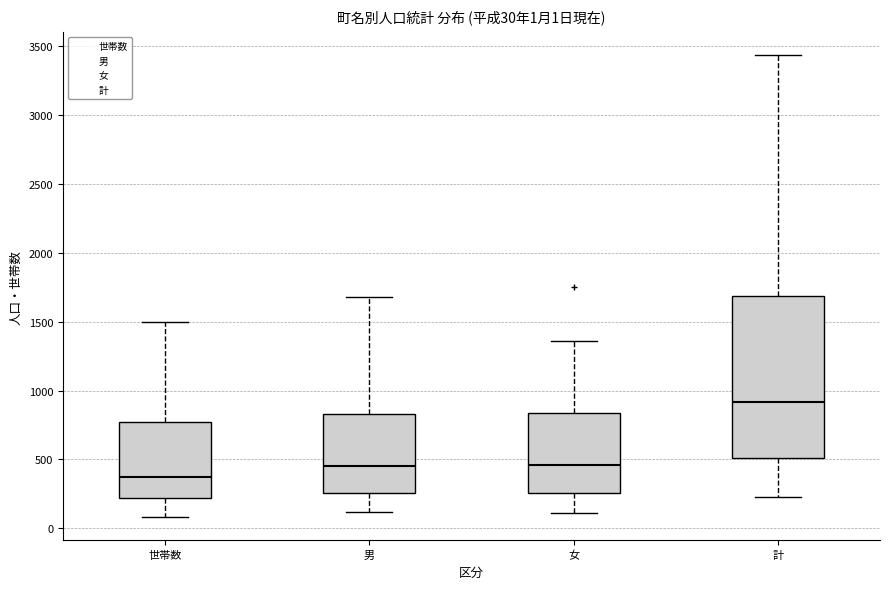

Comparing the boxes themselves (not the whiskers), which one is the tallest?

計